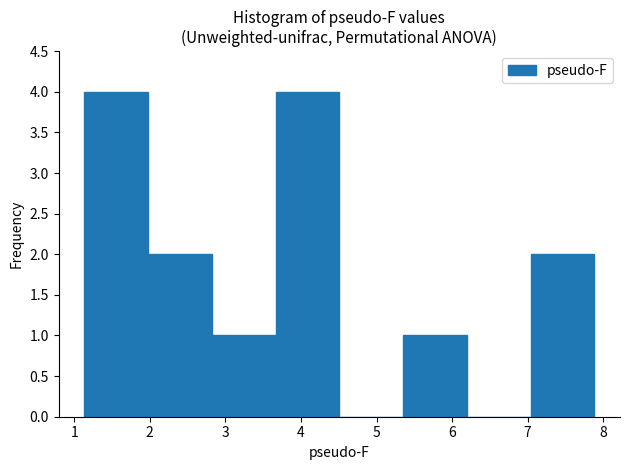

How tall is the bar that spans 3.7 to 4.5 on the x-axis? Neither the bar edges nor the heights are printed on the chart, so give them approximately, as read against the axes.

4